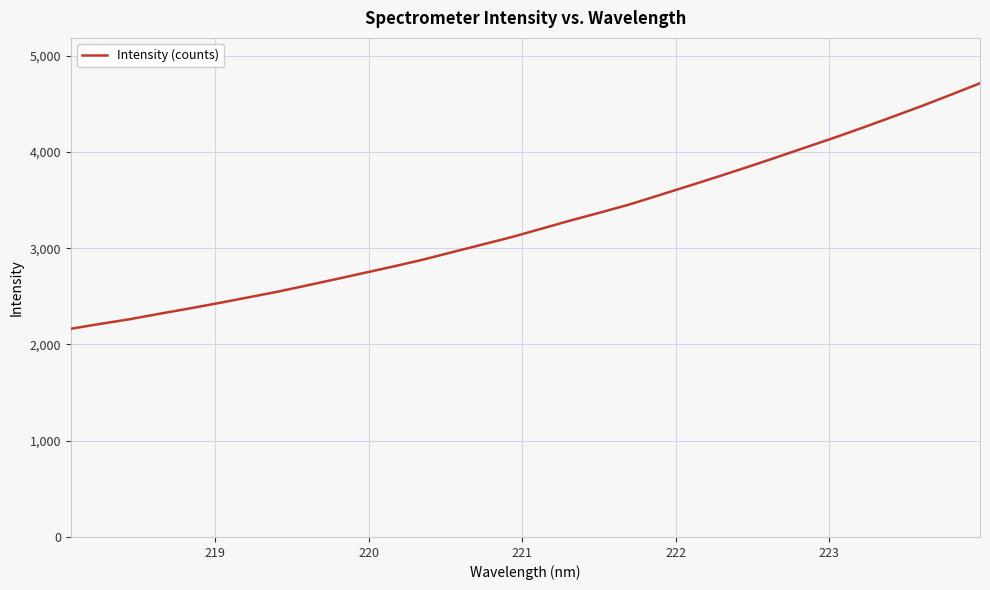

What is the greatest value displayed?

4712.7